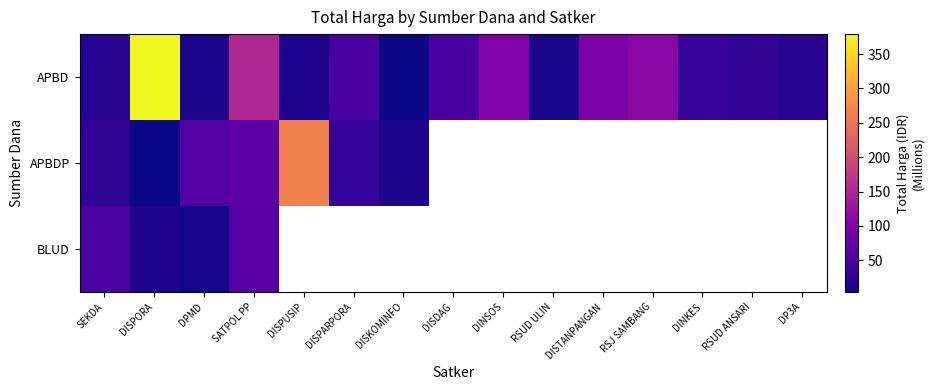

What is the difference between the APBD values at DISDAG and RSUD ULIN?

37.0